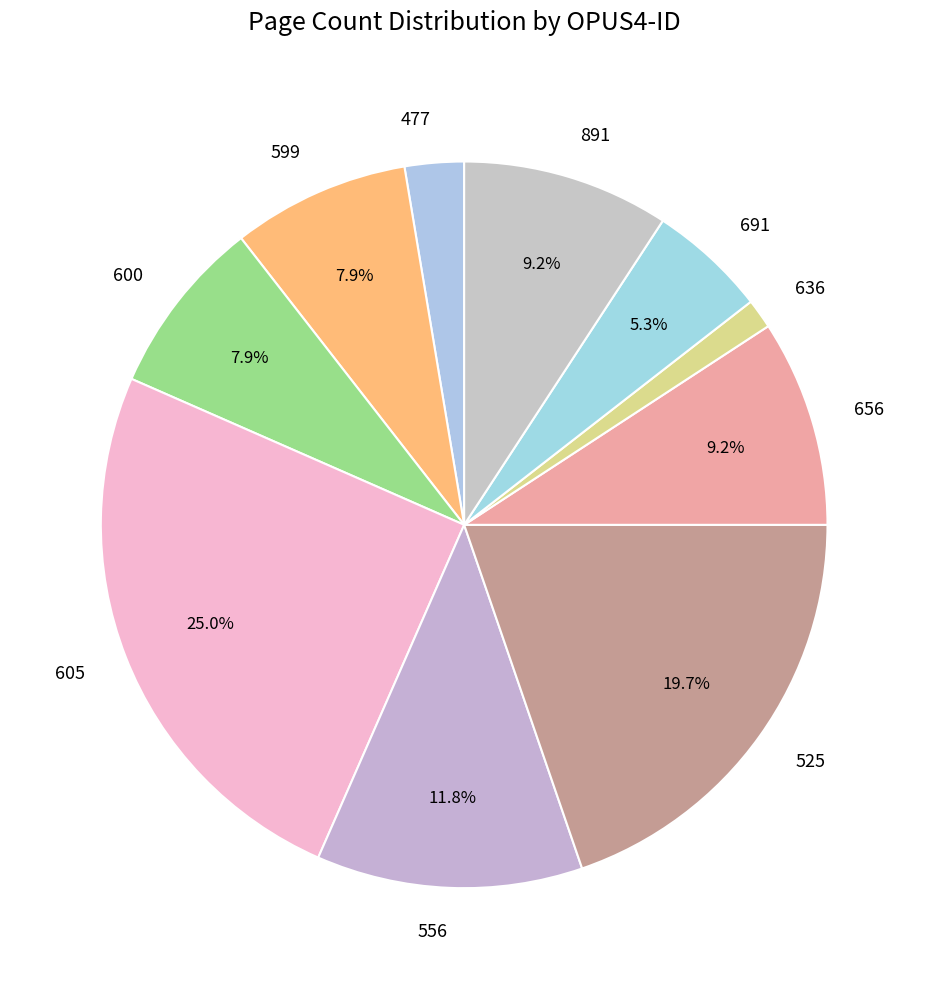

To the nearest percent, what percentage of the pie is 691?

5%